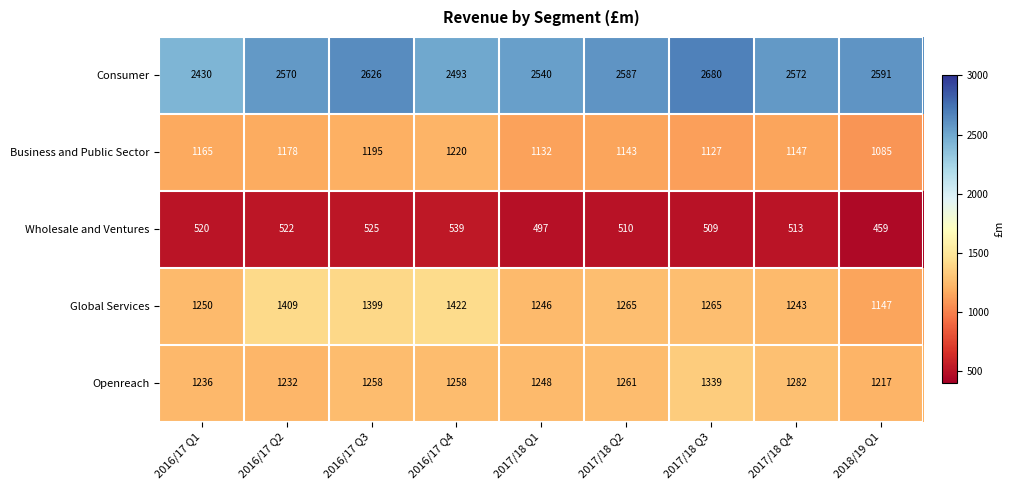

How many distinct data groups are displayed?

5